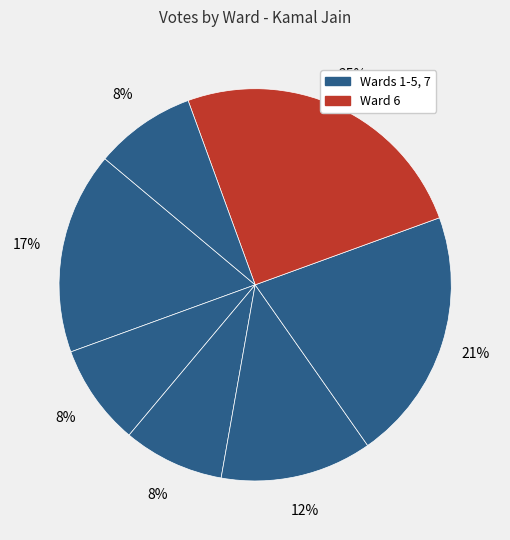

Count the number of slices in the pie.

7